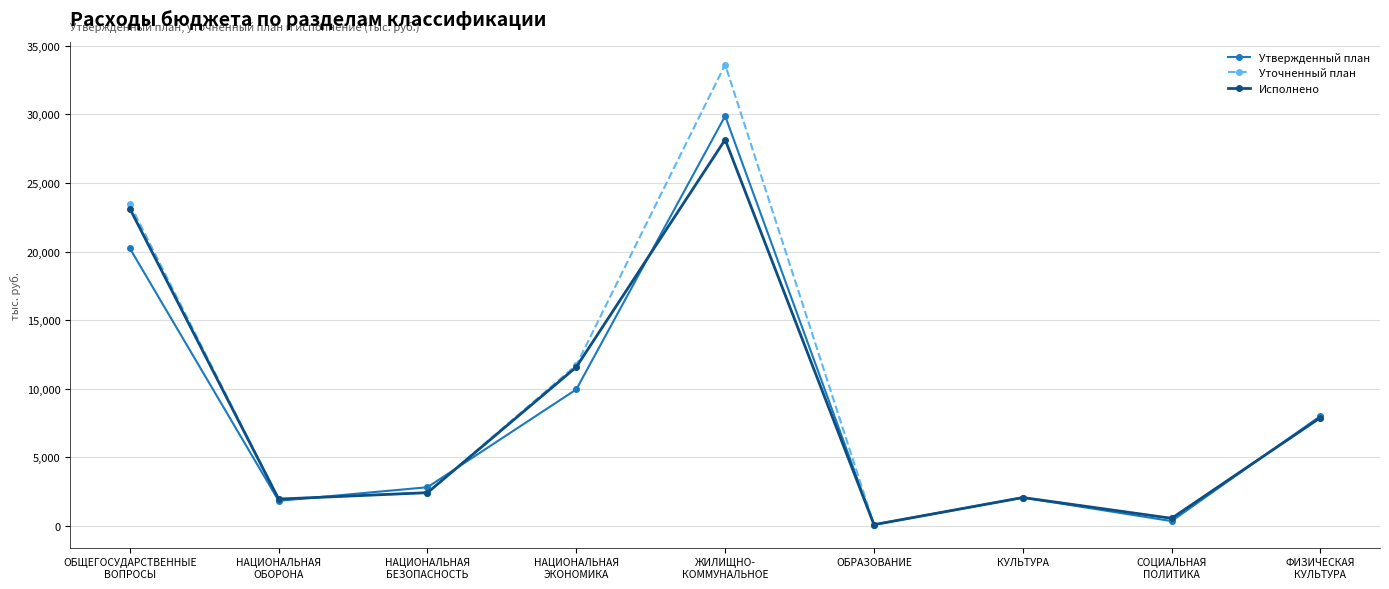

Where is the first local maximum for Утвержденный план?

ЖИЛИЩНО-
КОММУНАЛЬНОЕ